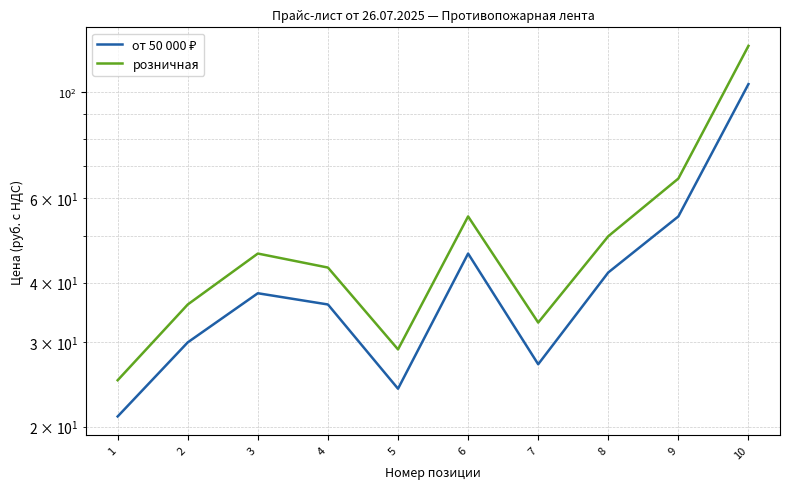

The value of от 50 000 ₽ at 5 is 24. True or false?

True